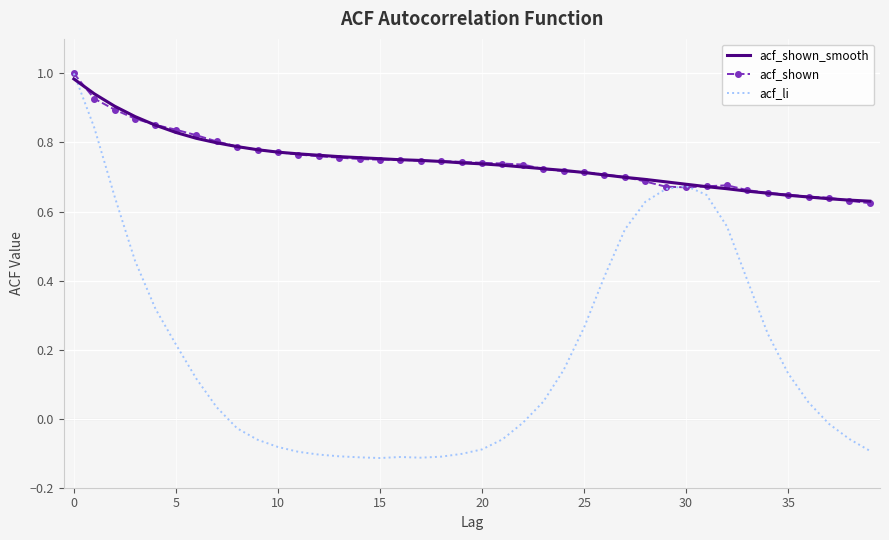

Which series has the widest spread of values?

acf_li